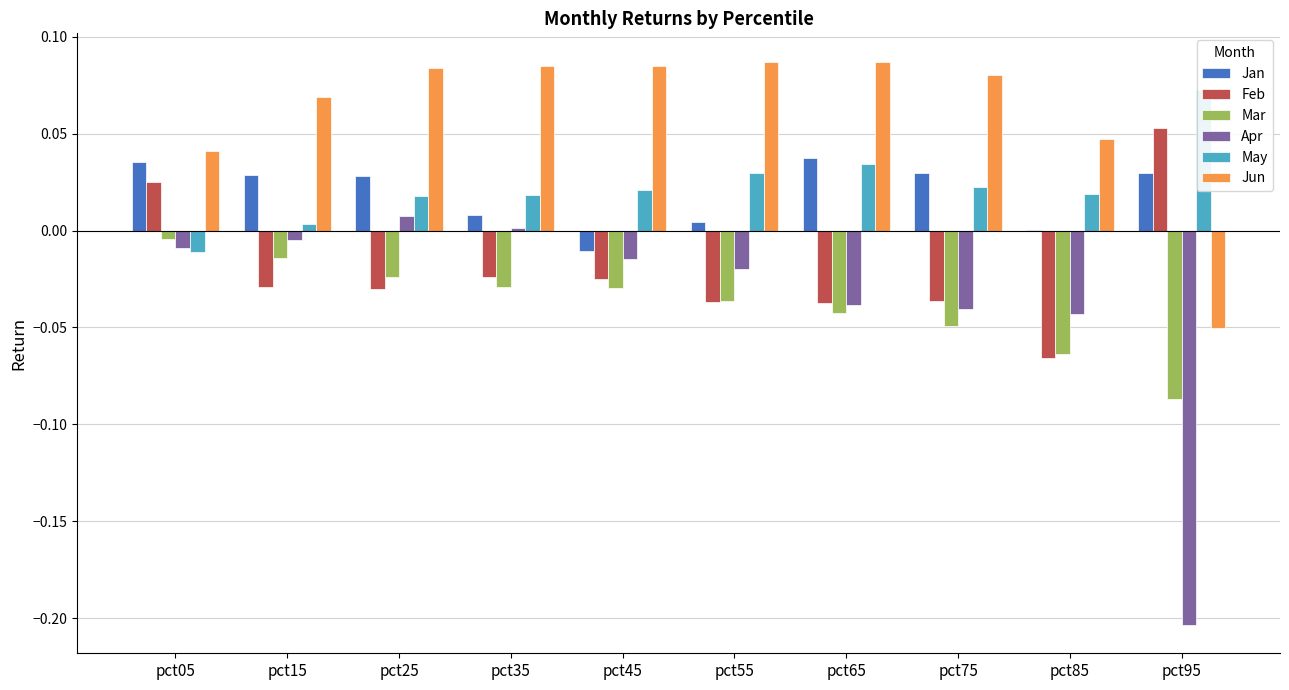

Reading left to right, what are all the values shown in this chart?

Jan: 0.0	0.0	0.0	0.0	-0.0	0.0	0.0	0.0	0.0	0.0
Feb: 0.0	-0.0	-0.0	-0.0	-0.0	-0.0	-0.0	-0.0	-0.1	0.1
Mar: -0.0	-0.0	-0.0	-0.0	-0.0	-0.0	-0.0	-0.0	-0.1	-0.1
Apr: -0.0	-0.0	0.0	0.0	-0.0	-0.0	-0.0	-0.0	-0.0	-0.2
May: -0.0	0.0	0.0	0.0	0.0	0.0	0.0	0.0	0.0	0.1
Jun: 0.0	0.1	0.1	0.1	0.1	0.1	0.1	0.1	0.0	-0.1